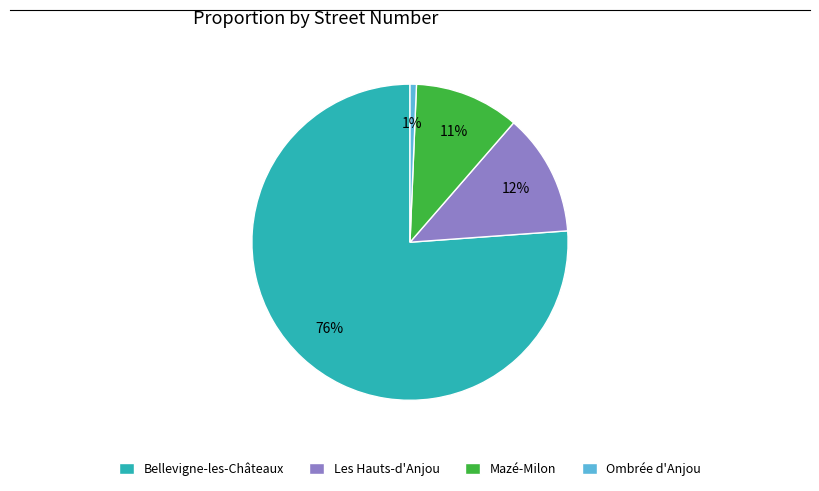

To the nearest percent, what is the difference between the largest and smallest slice percentages?

75%